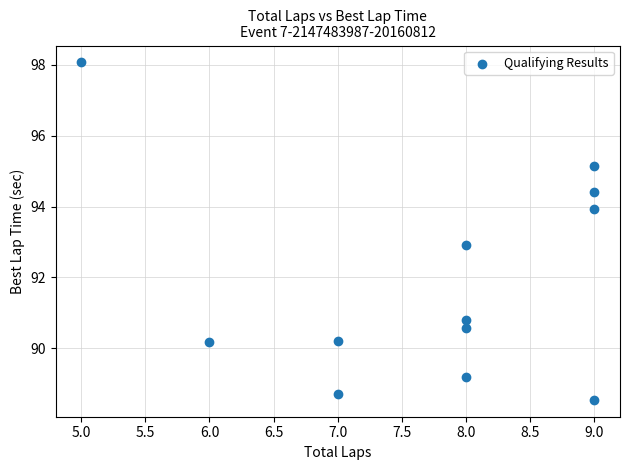

What is the range of Y values (max minus min)?

9.5